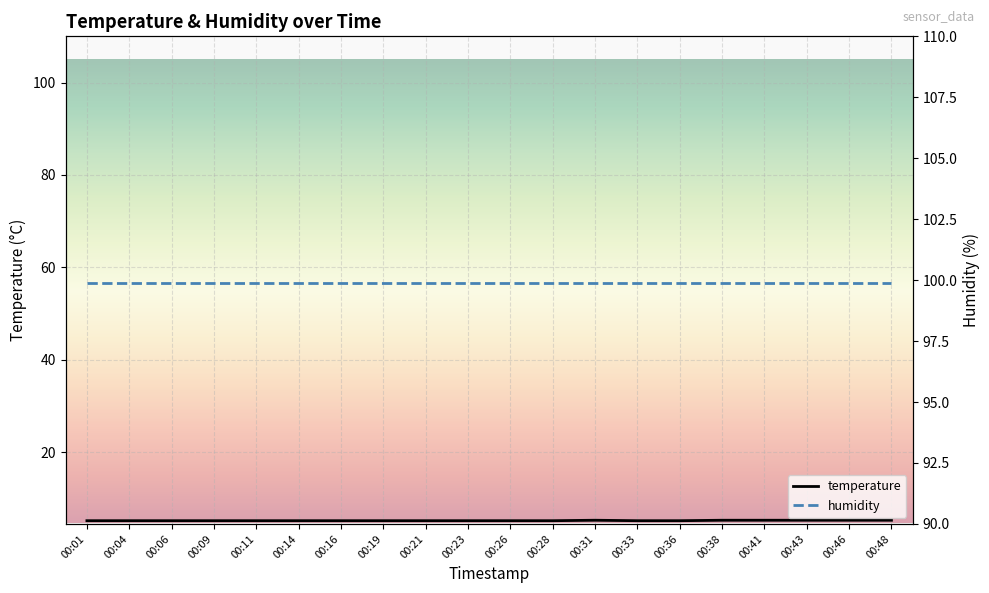

What is the average value of the humidity series?

99.9